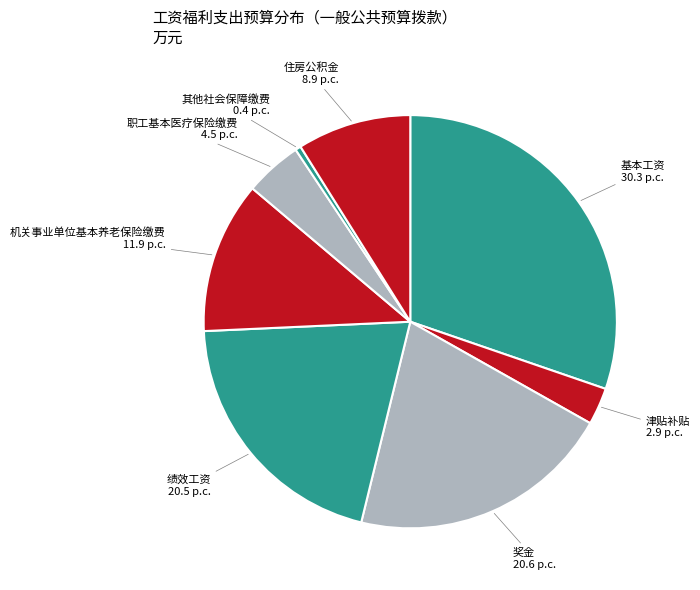

Between 基本工资 and 绩效工资, which is larger?

基本工资